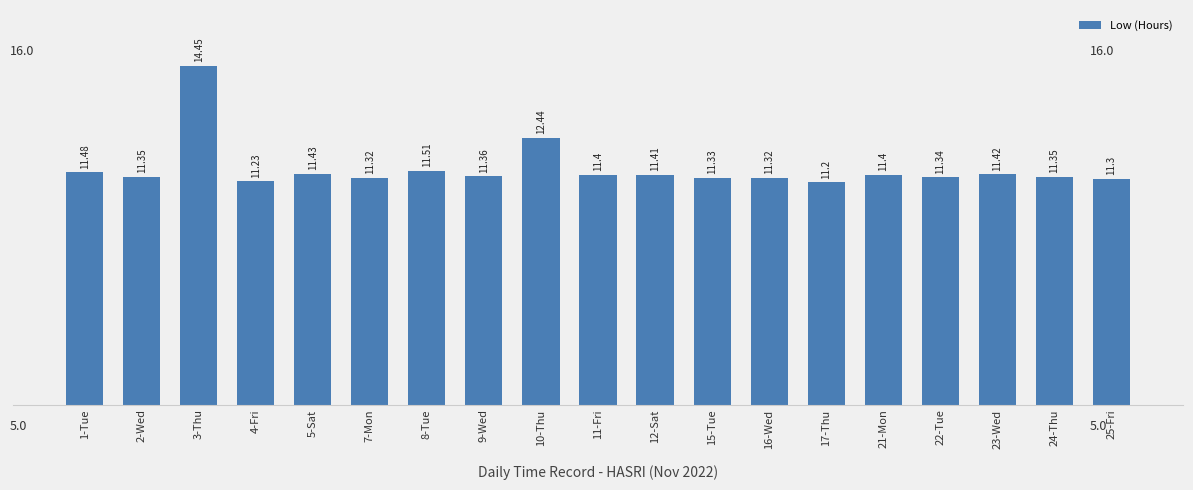

What is the approximate value at 16-Wed?

11.3